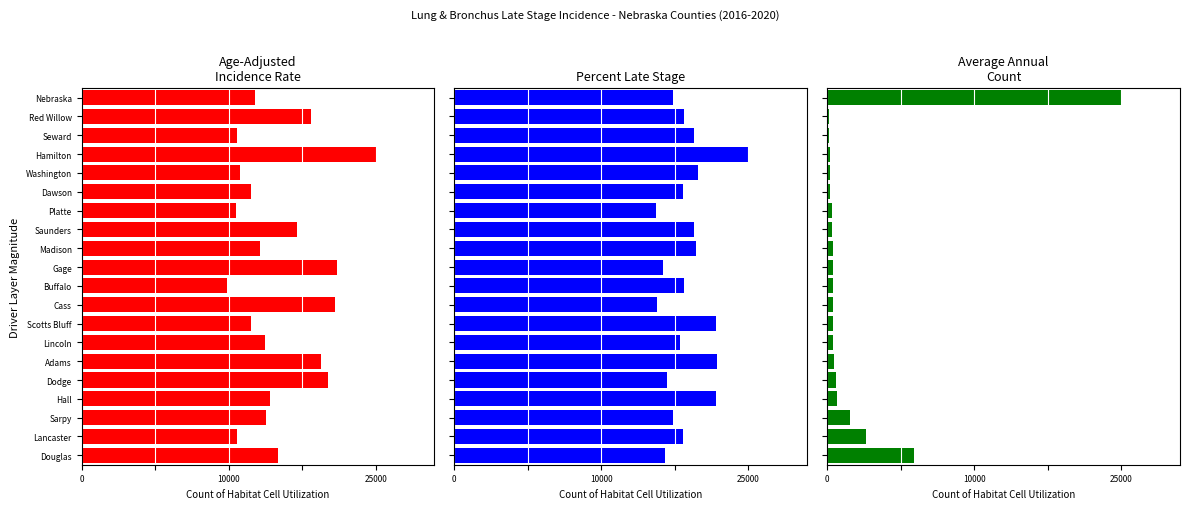

Which series has the largest total across all categories?

Percent Late Stage